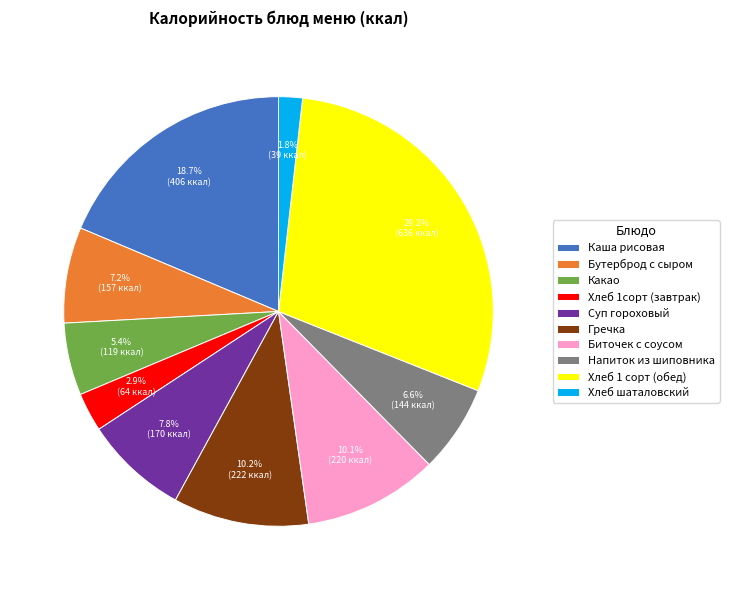

To the nearest percent, what percentage of the pie is Хлеб 1сорт (завтрак)?

3%